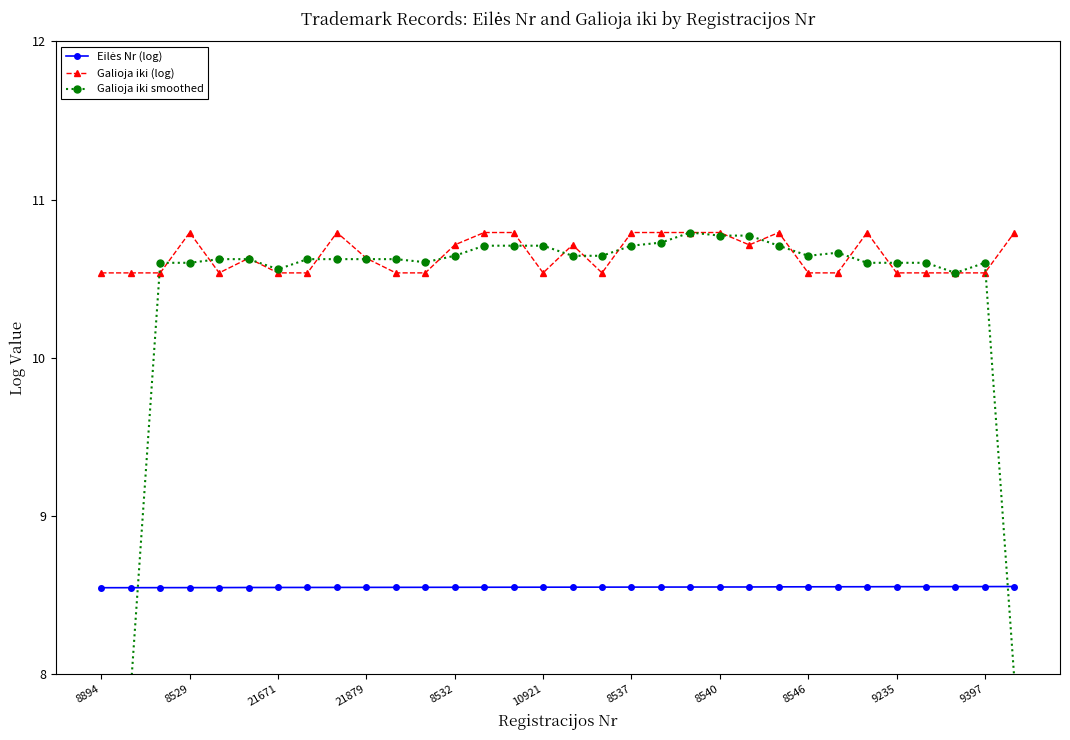

True or false: Eilės Nr (log) and Galioja iki (log) cross at least once.

False